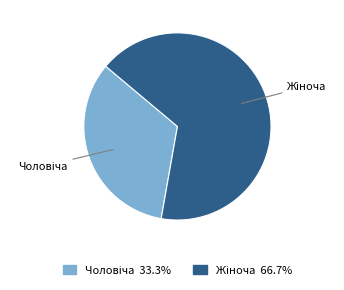

Does any single category account for the majority?

Yes